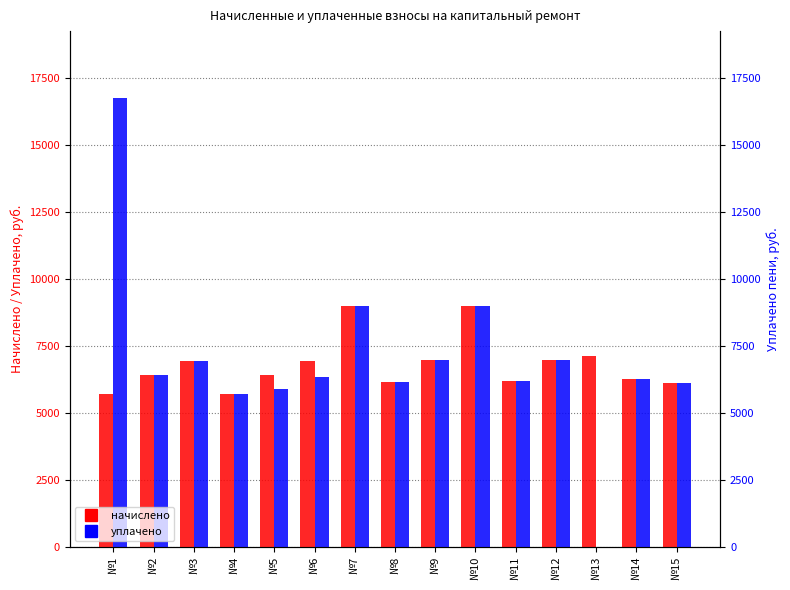

Which series changed the most between №10 and №15?

начислено